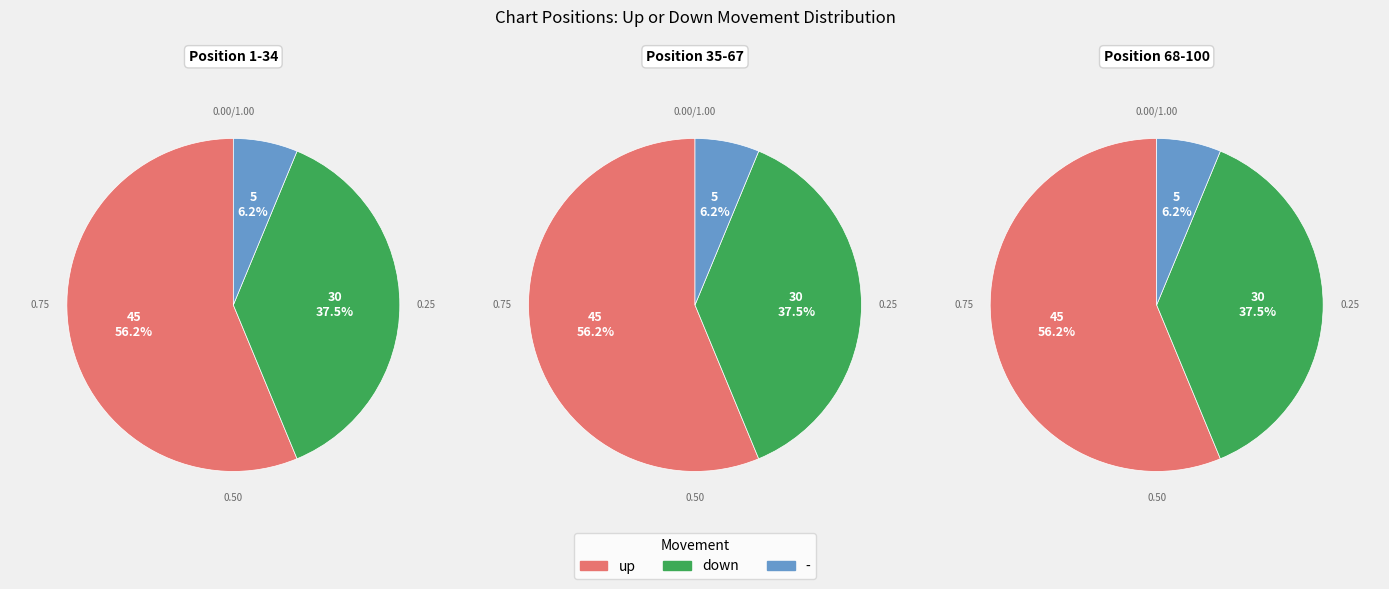

Does any single category account for the majority?

Yes